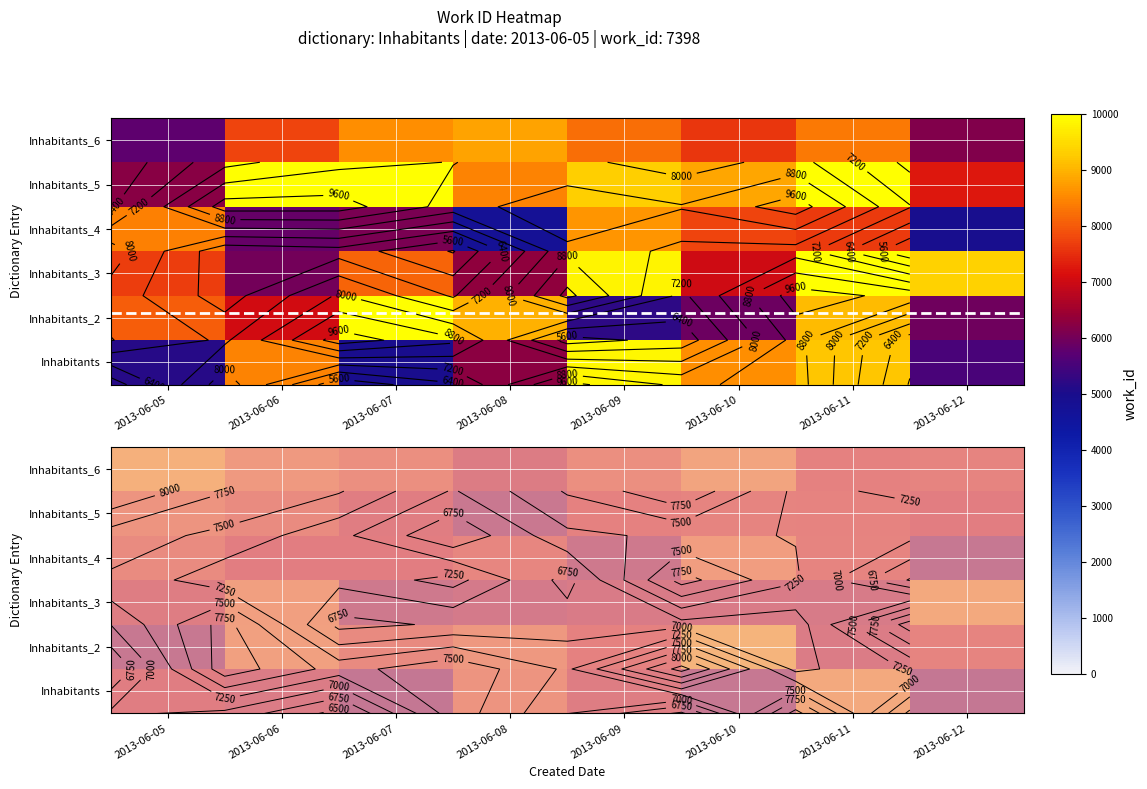

Is the value of Inhabitants_3 at 2013-06-08 greater than the value of Inhabitants at 2013-06-12?

Yes